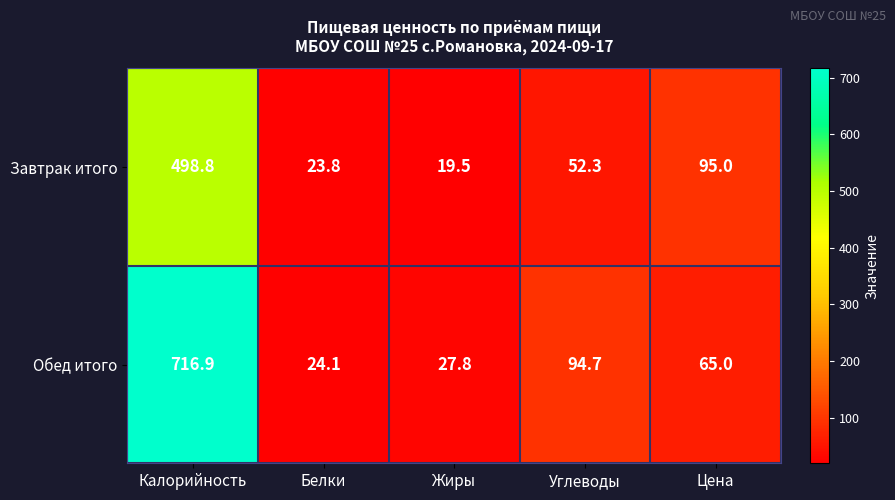

At which label is Обед итого closest to 370?

Углеводы